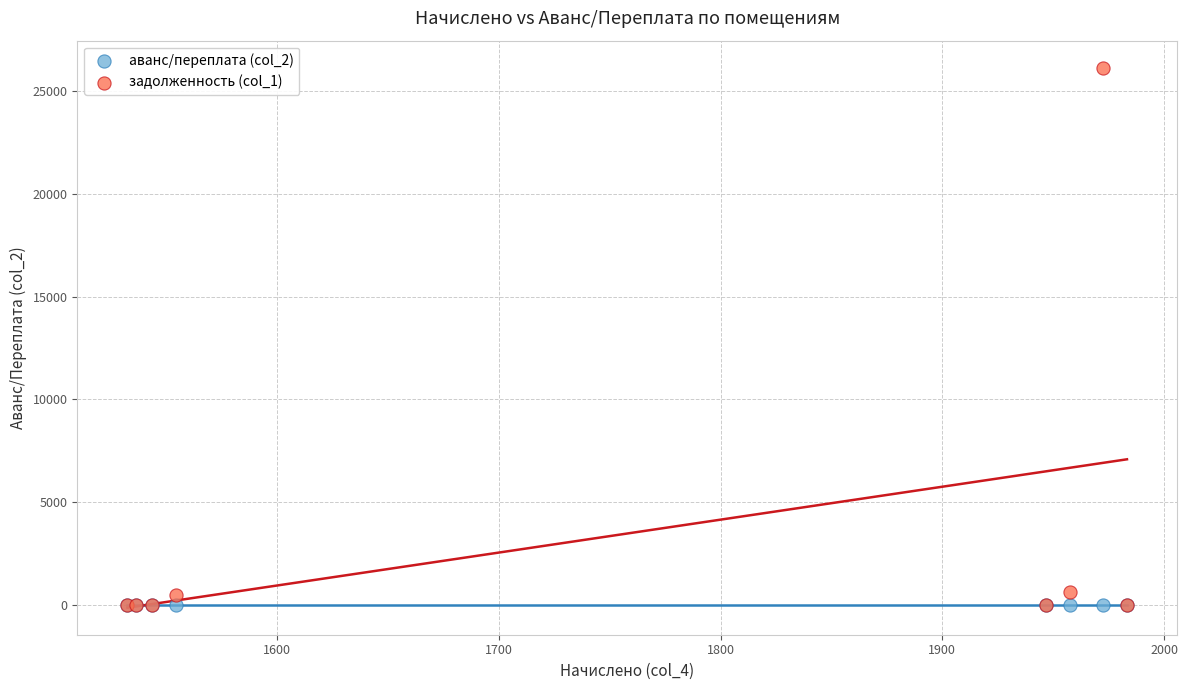

Which series has the largest Y range (max minus min)?

задолженность (col_1)